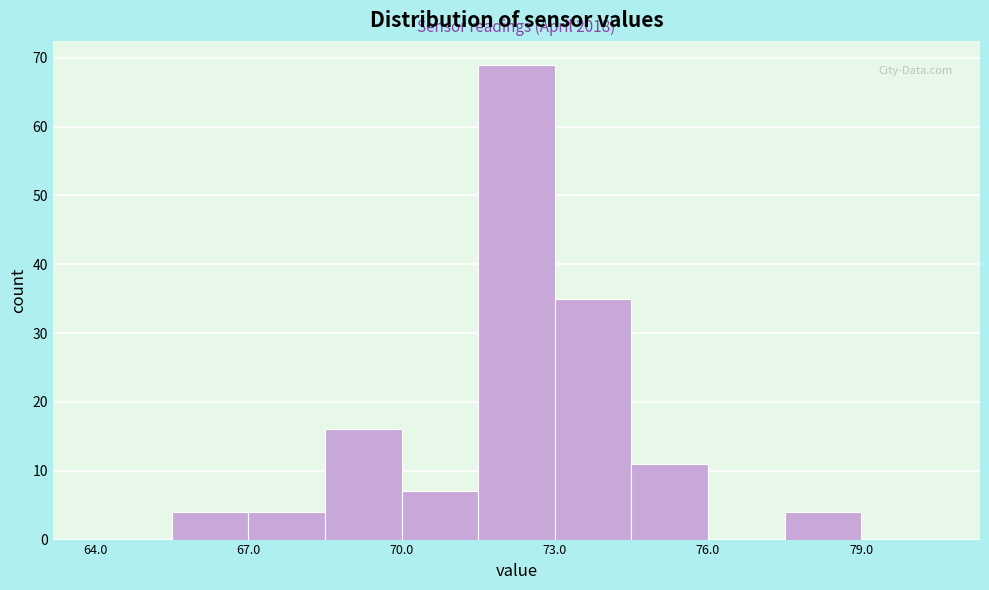

Read against the x-axis, roughly where is the centre of the tallest bar?

72.5